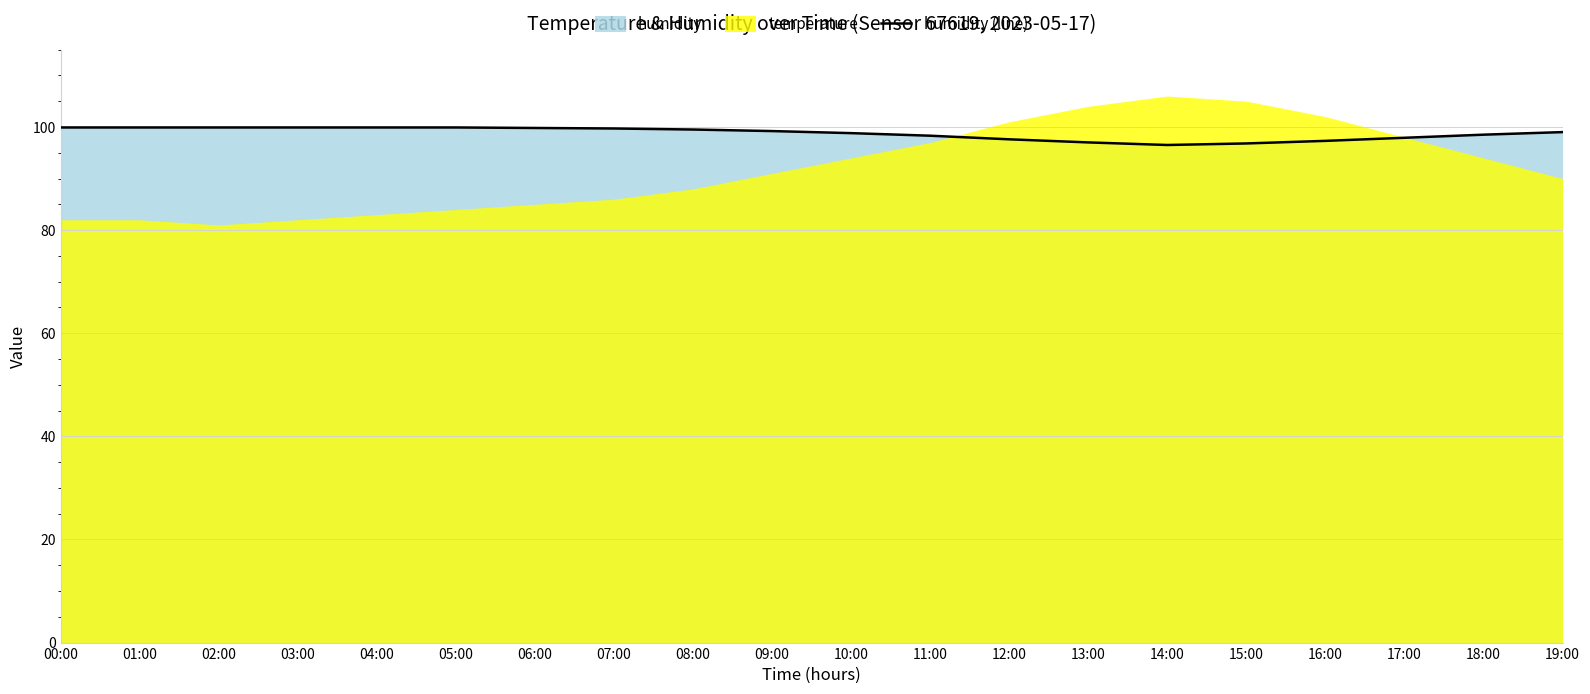

What is the sum of all values?

1975.3